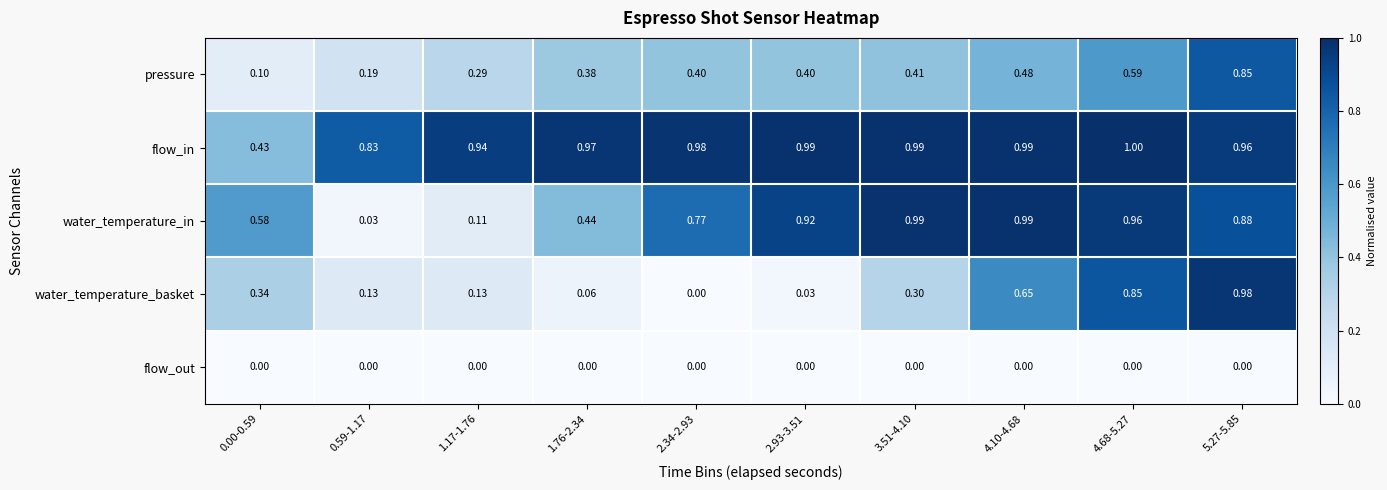

Which series has the largest total across all categories?

flow_in